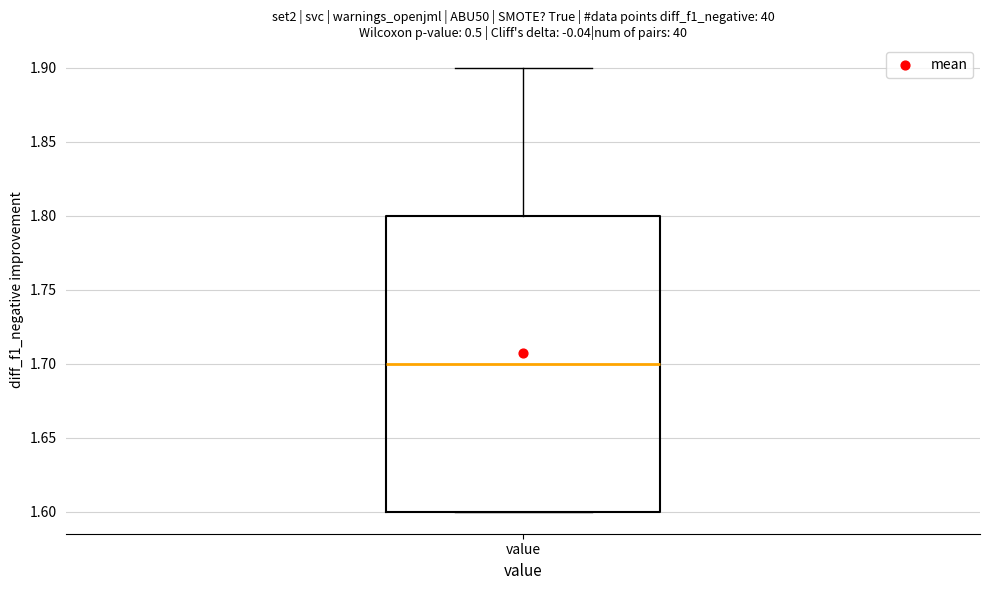

Transcribe this box plot: give where the median line is, the range the box spans, and where the two whiskers end, as read against the y-axis. The values are not printed on the chart, so give them approximately, as read against the axis.

median 1.7, box 1.6 to 1.8, whiskers 1.6 to 1.9